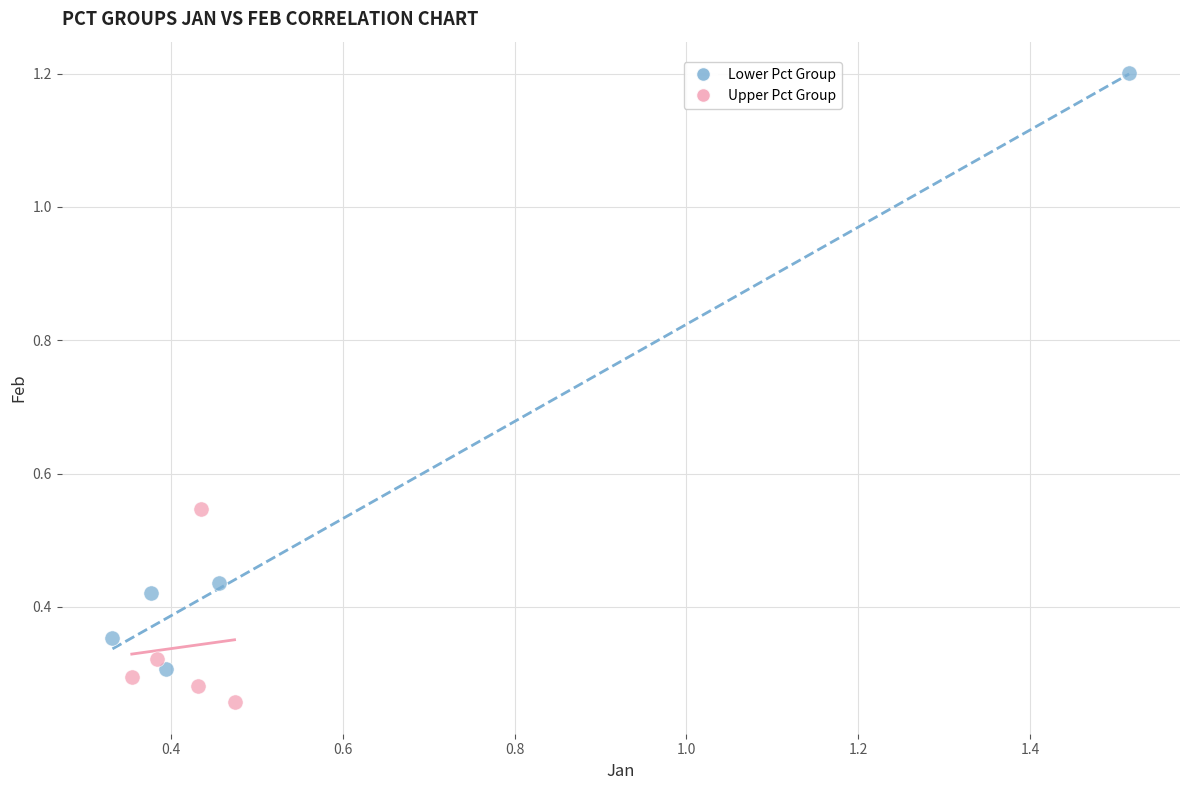

Which series reaches the maximum Y coordinate?

Lower Pct Group